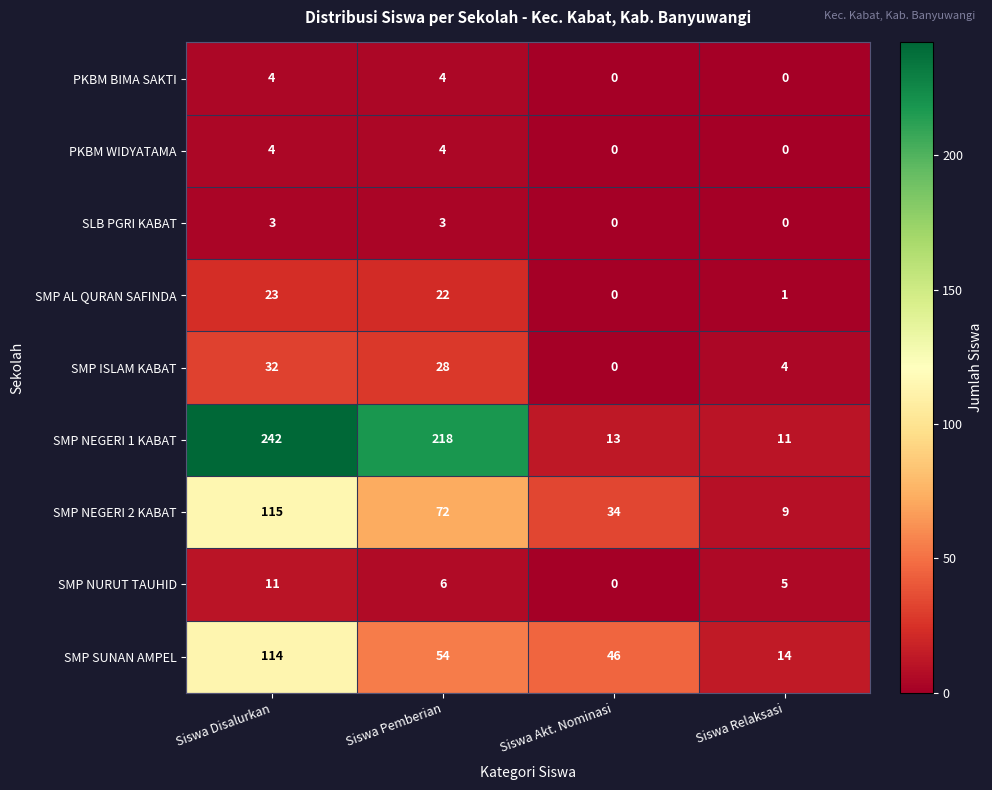

At which category is the sum across all series the highest?

Siswa Disalurkan